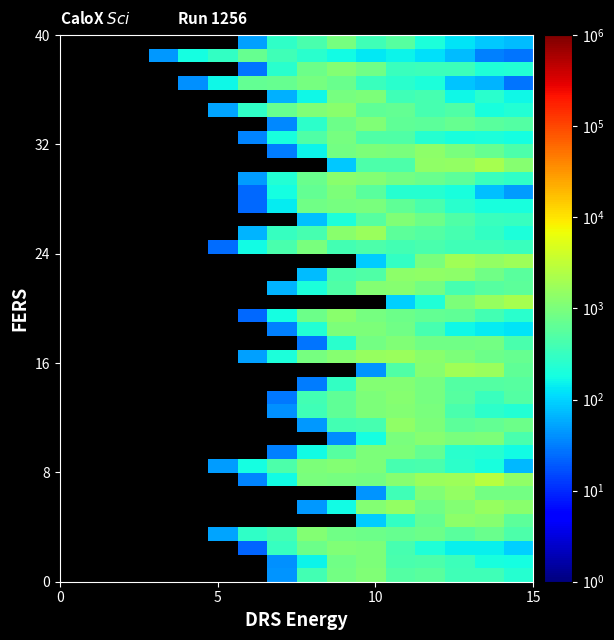

At how many categories does at least one series exceed 1149?

7